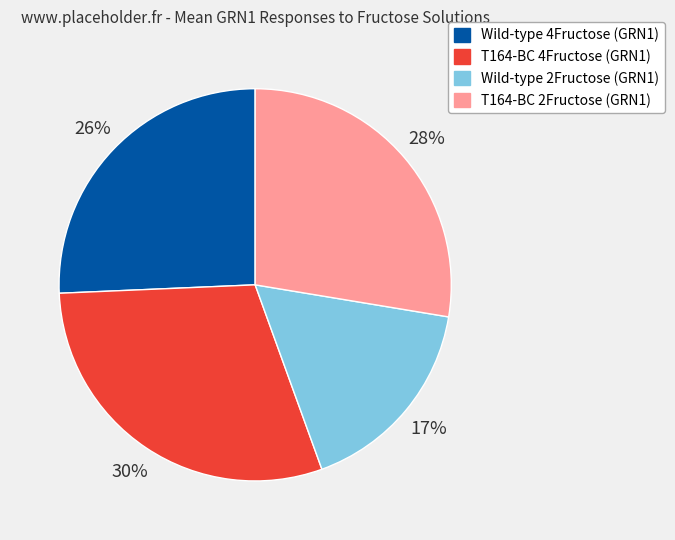

Rank the categories by value from lowest to highest.

Wild-type 2Fructose (GRN1), Wild-type 4Fructose (GRN1), T164-BC 2Fructose (GRN1), T164-BC 4Fructose (GRN1)